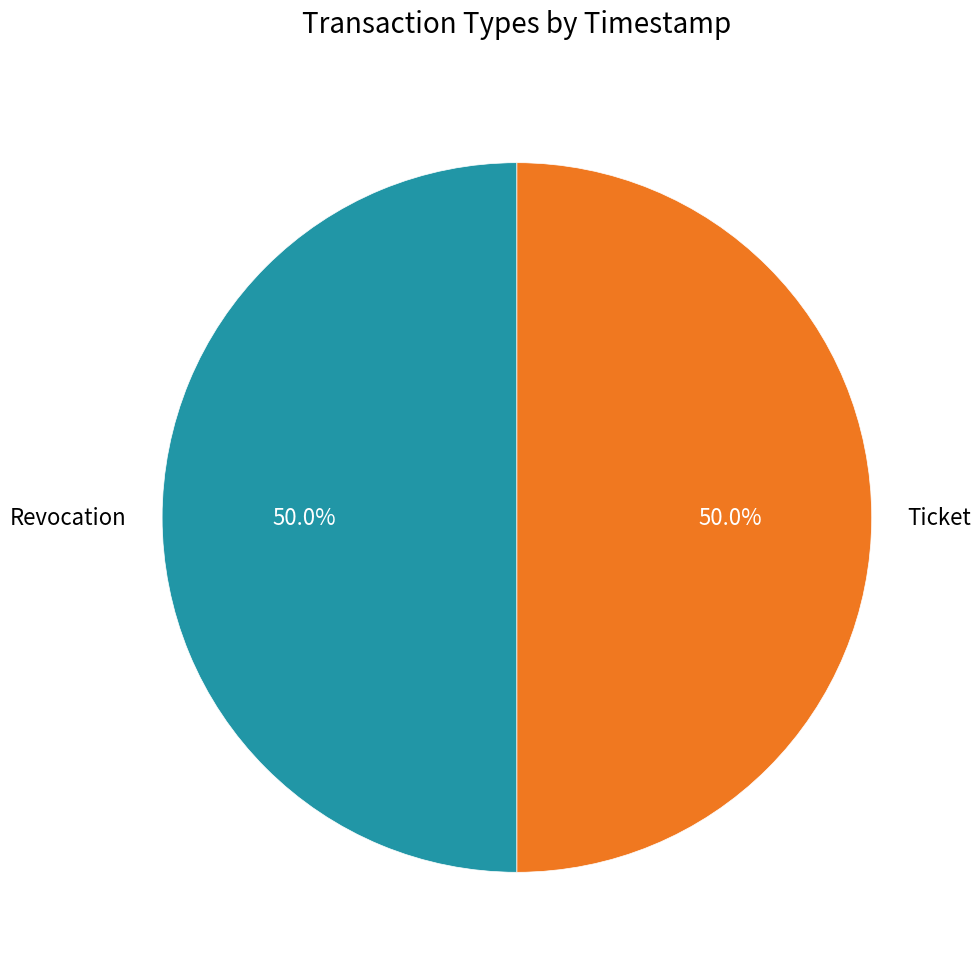

What is the total percentage of Ticket and Revocation?

100.0%